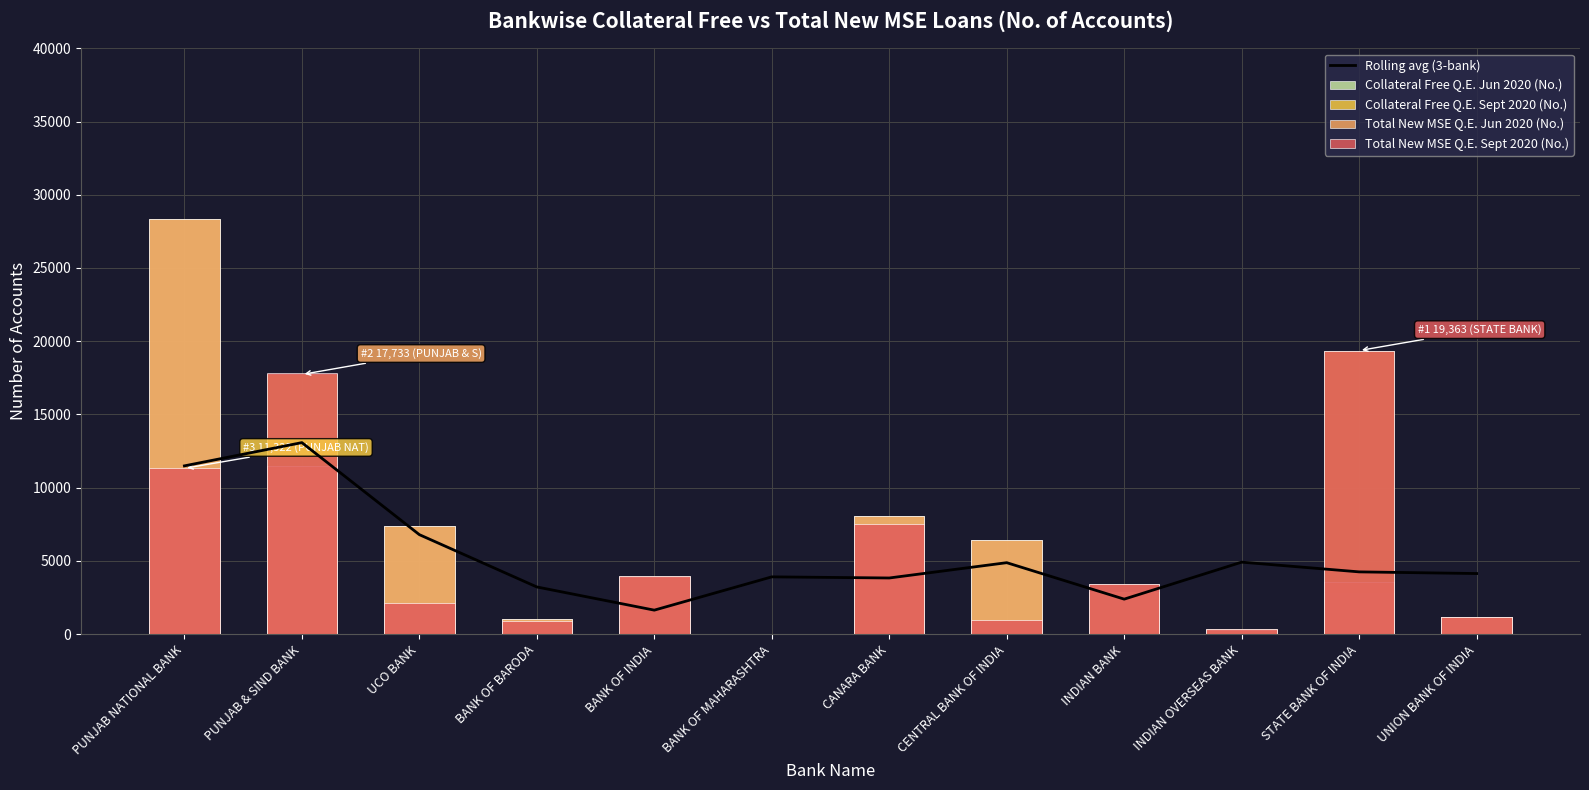

What is the approximate value of Rolling avg (3-bank) at BANK OF MAHARASHTRA?

3916.0